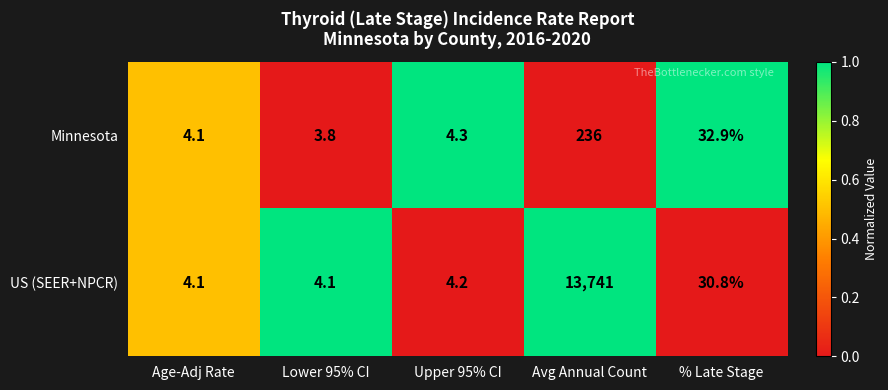

True or false: Minnesota has a value of 4.3 at Upper 95% CI.

True